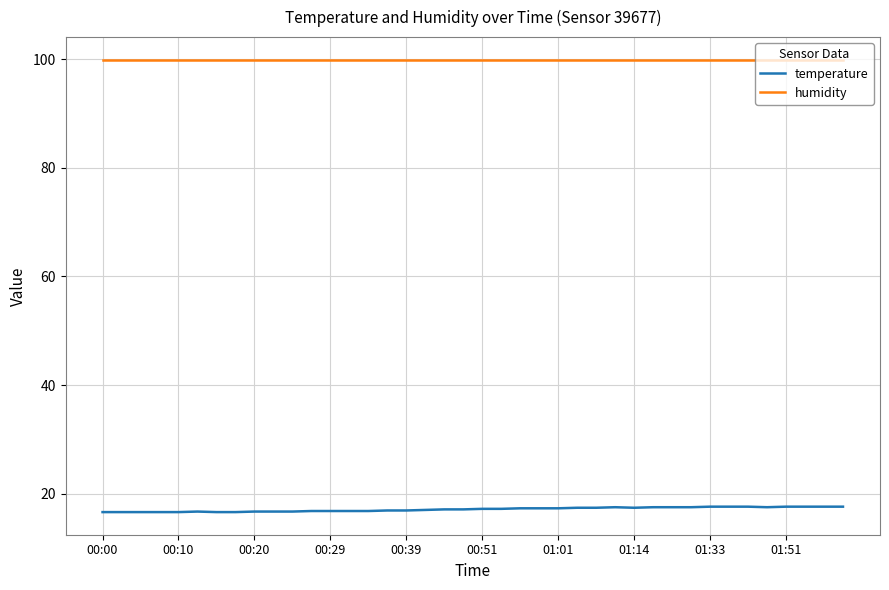

List the series in order of their peak value, highest first.

humidity, temperature